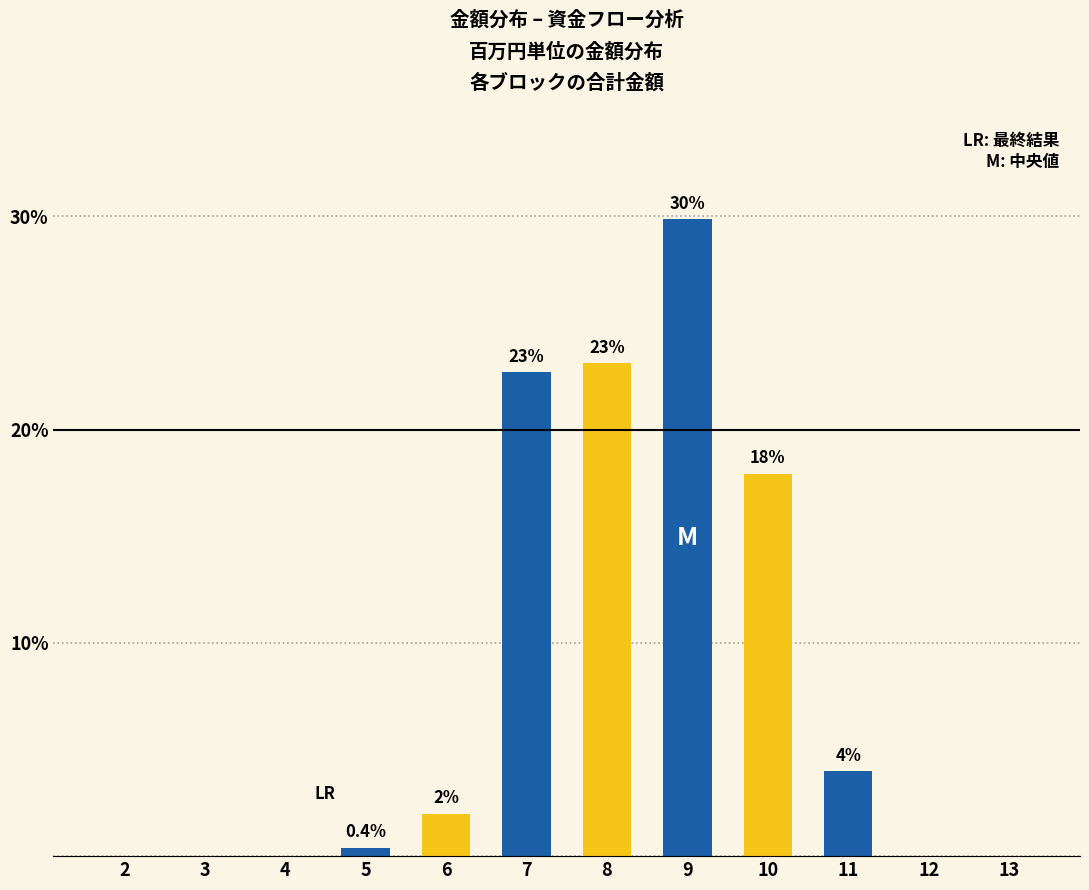

Reading right to left, list all the values displayed in this chart.

13=0.0	12=0.0	11=4.0	10=17.9	9=29.9	8=23.1	7=22.7	6=2.0	5=0.4	4=0.0	3=0.0	2=0.0